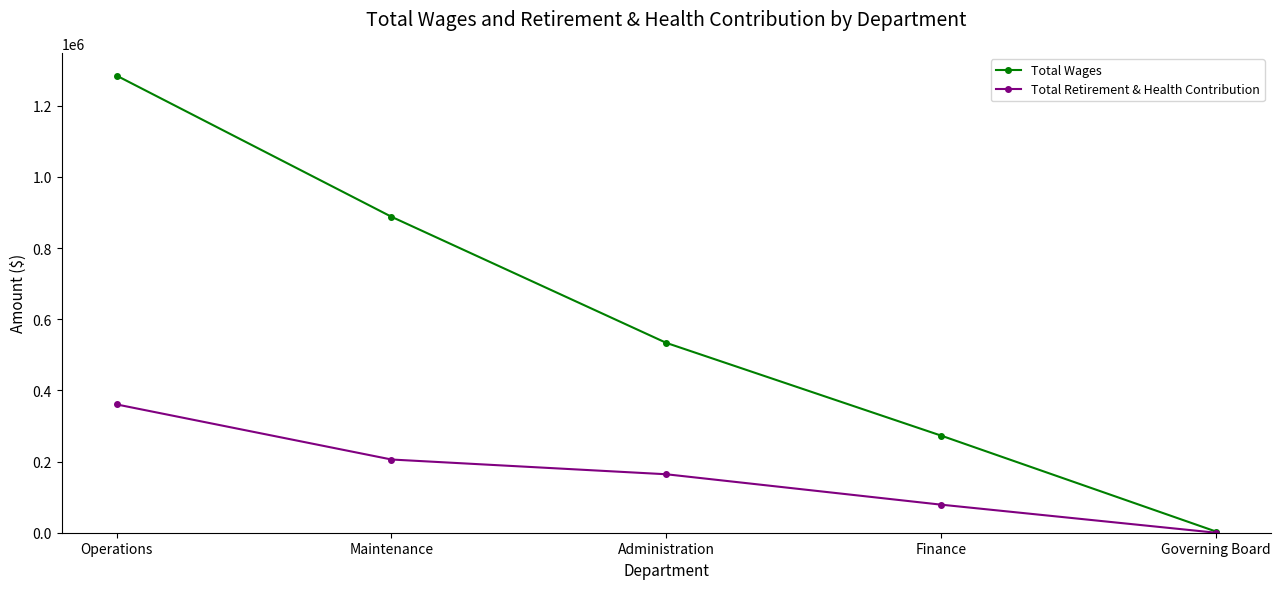

How many lines are shown in the chart?

2